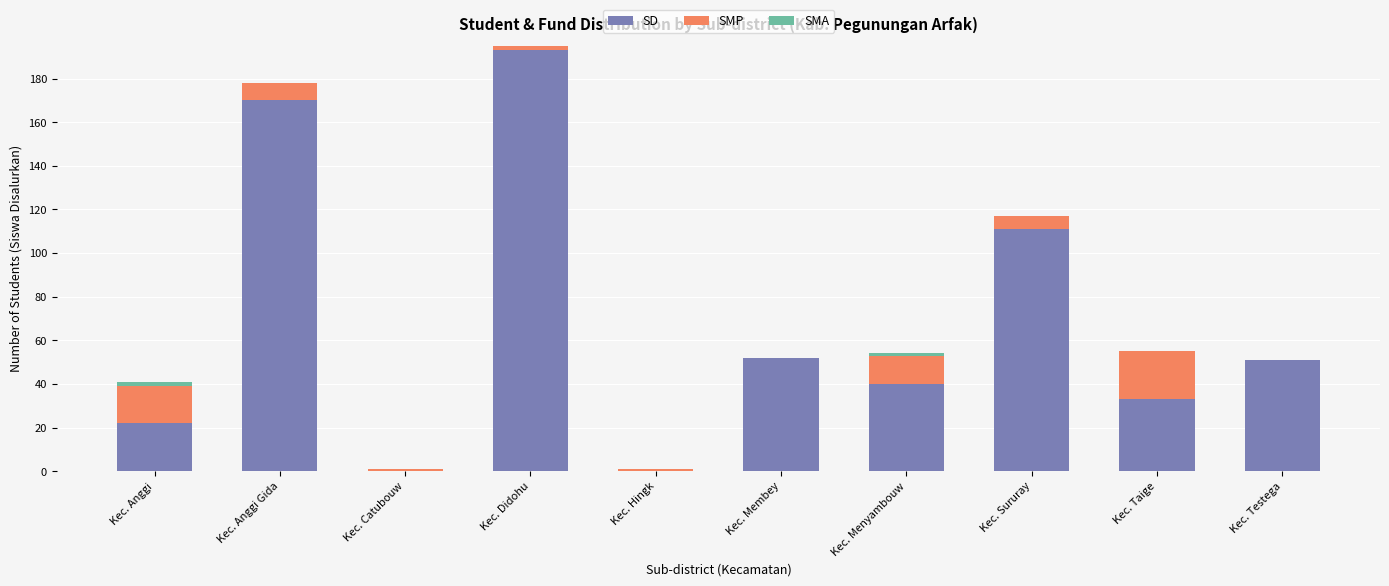

Are the bars grouped side by side (vs. stacked)?

No